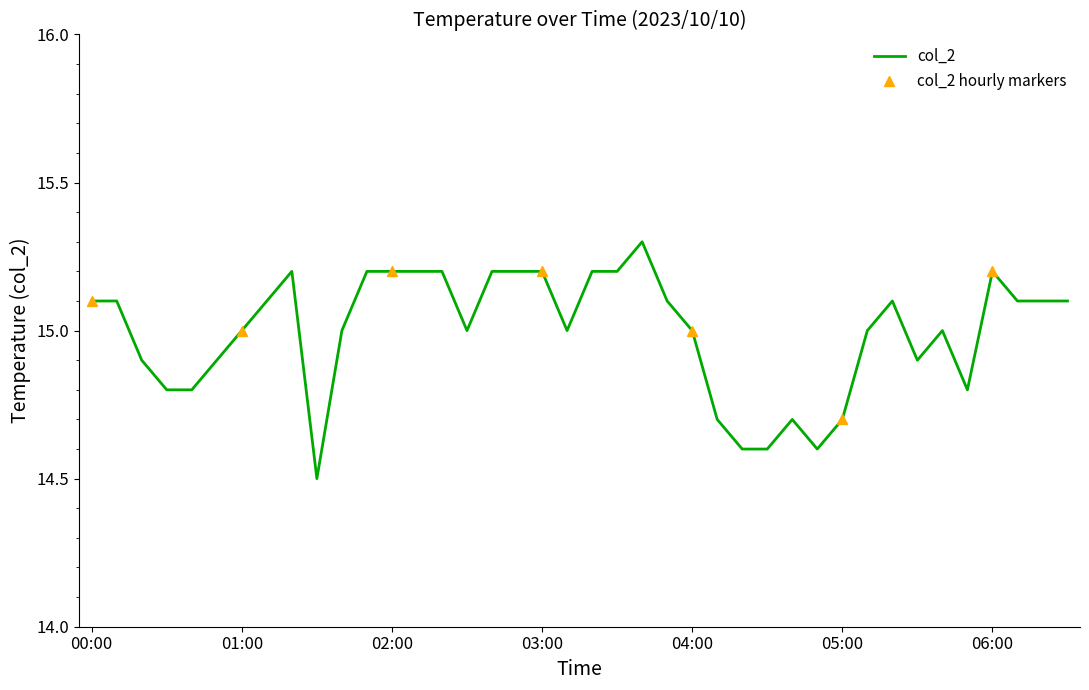

What is the approximate value at 02:00?

15.2